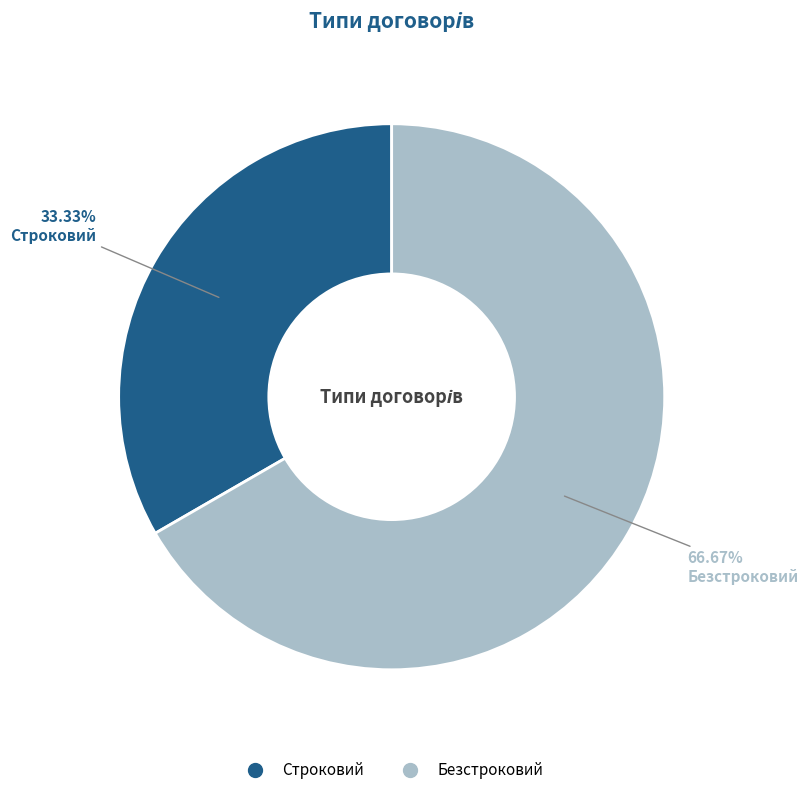

Approximately how many times larger is the value at Безстроковий compared to Строковий?

2.0